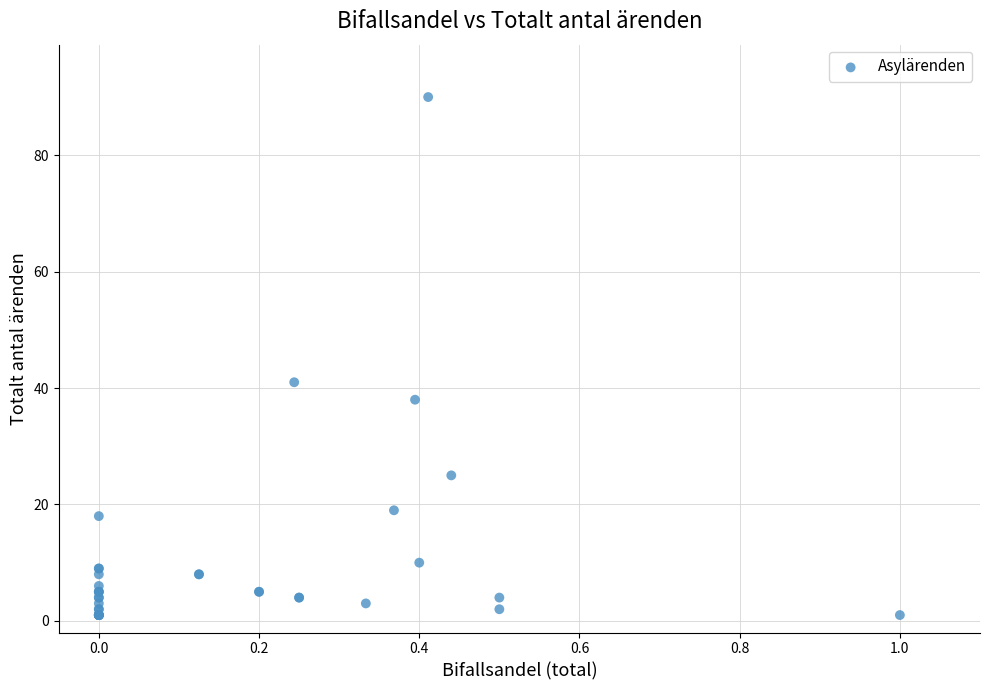

What Y value in the scatter plot is closest to 45?

41